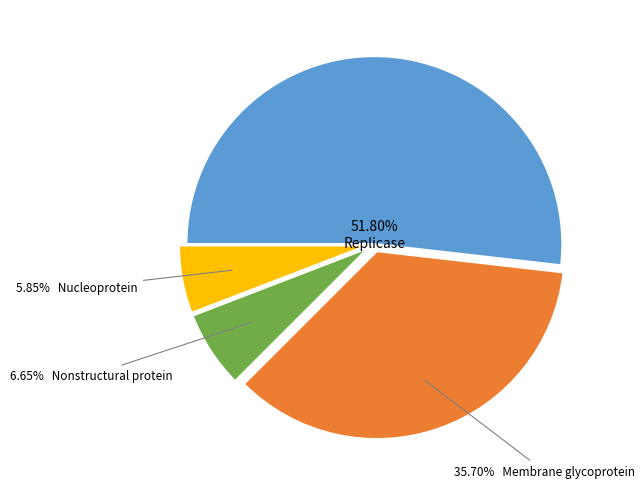

Is there a majority slice in this chart?

Yes